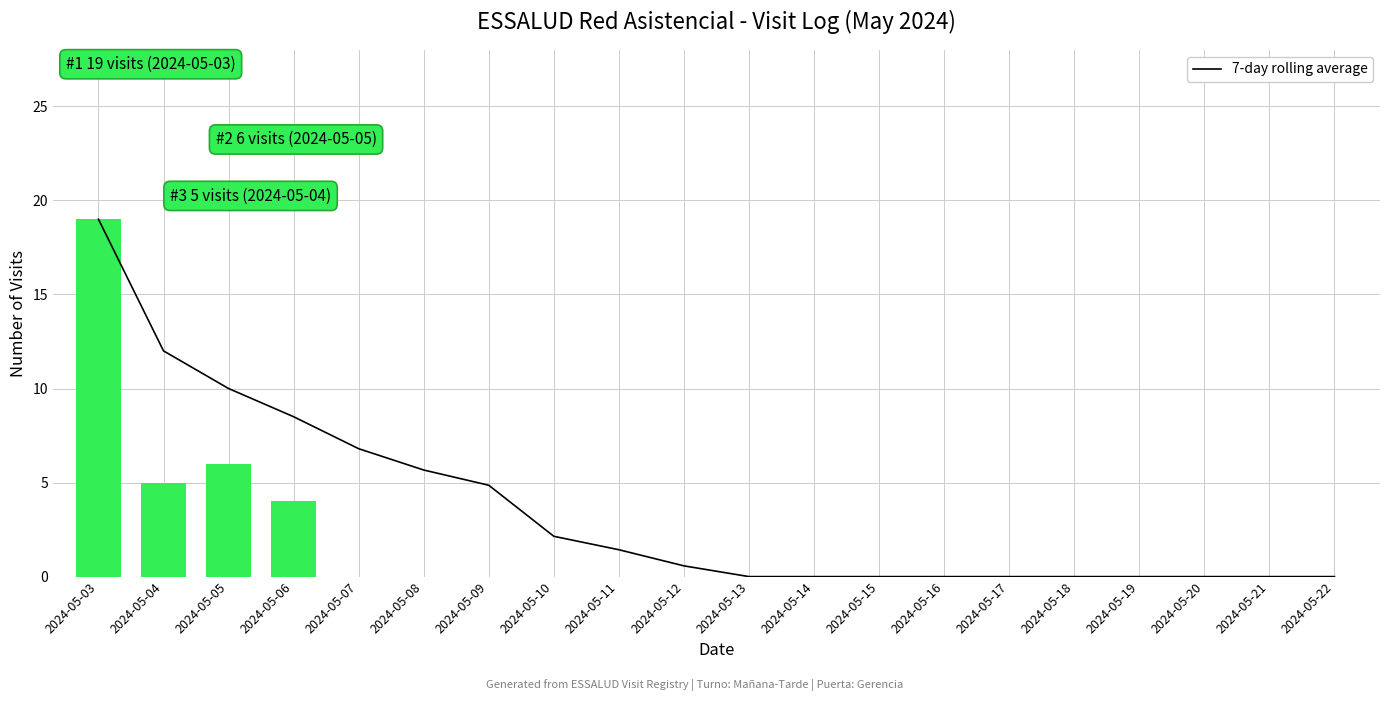

How many values in 7-day rolling average are above zero?

10